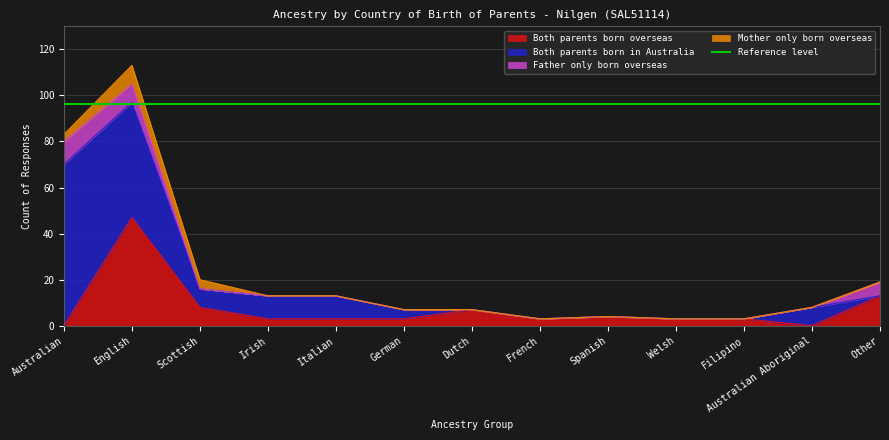

How many series are shown in this chart?

4